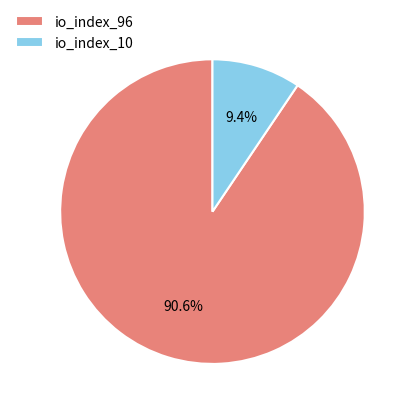

What is the largest slice in the pie chart?

io_index_96